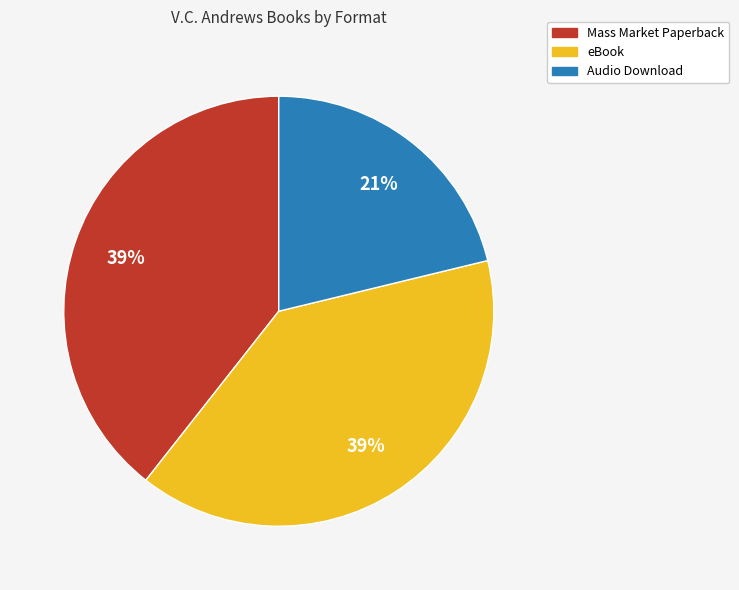

Is the sum of Mass Market Paperback and eBook greater than half?

Yes